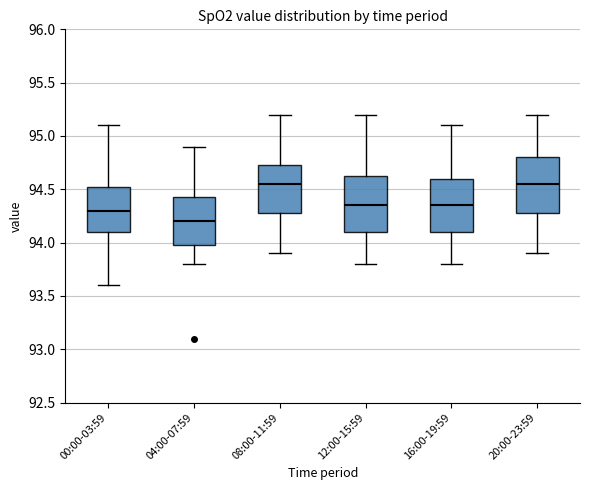

Where does the upper whisker of the box for 20:00-23:59 end on the y-axis? The values are not printed on the chart, so give them approximately, as read against the axis.

95.20